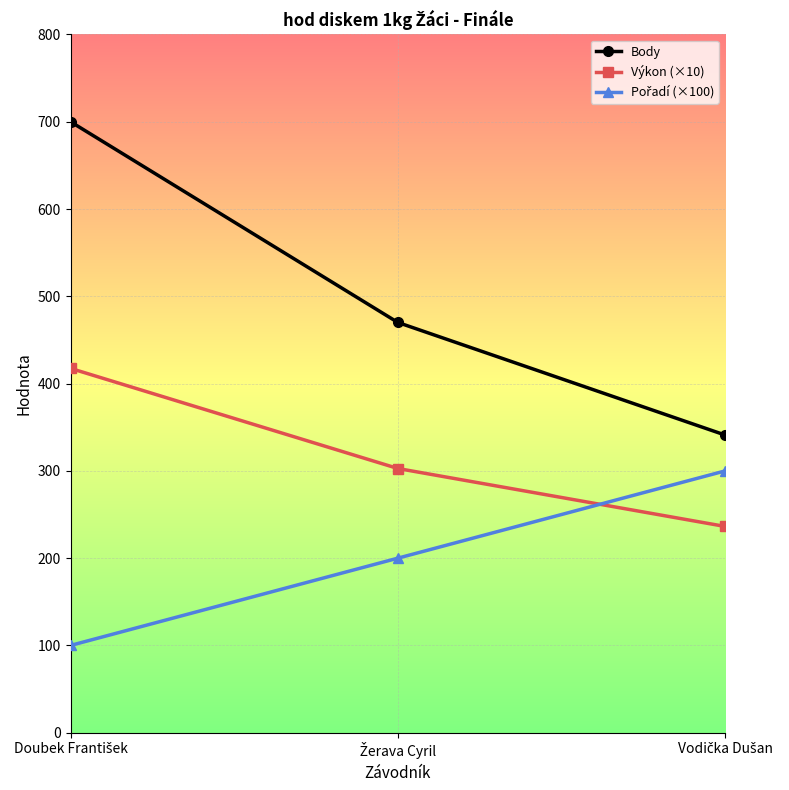

How many distinct data groups are displayed?

3